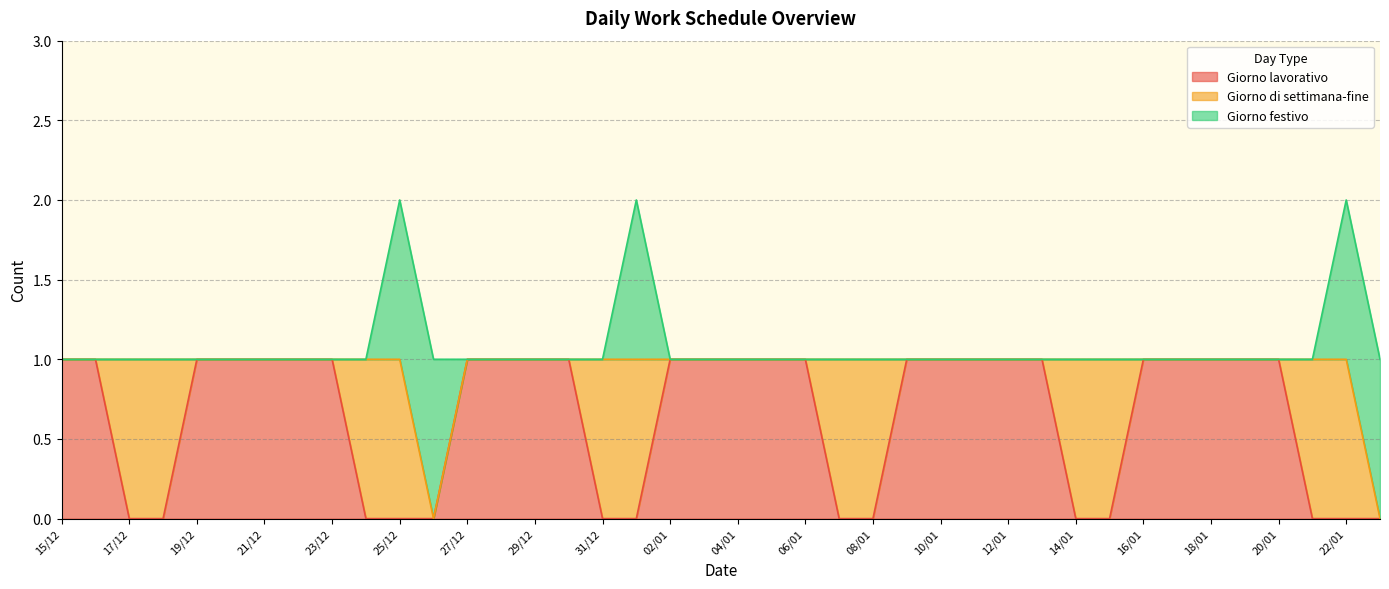

Which category has the lowest value across all series?

17/12